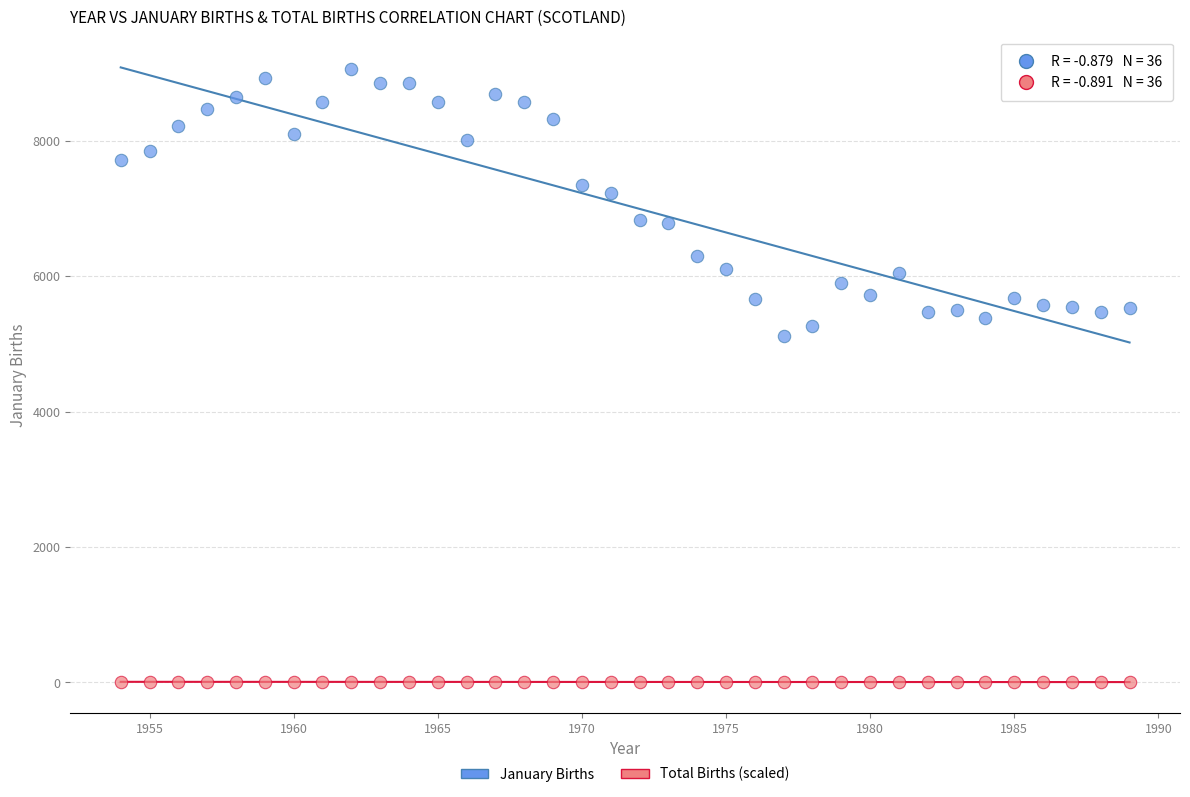

Across all series, what Y value is closest to 4534?

5117.0